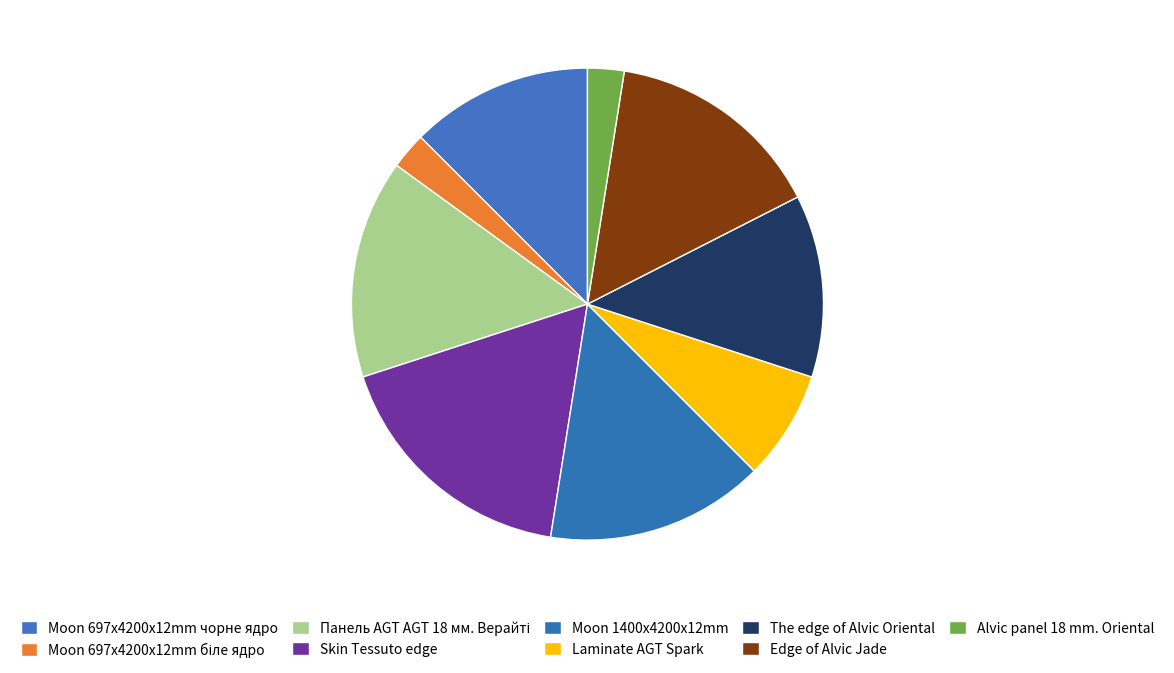

What is the total percentage of Moon 697x4200x12mm біле ядро and Edge of Alvic Jade?

17.5%